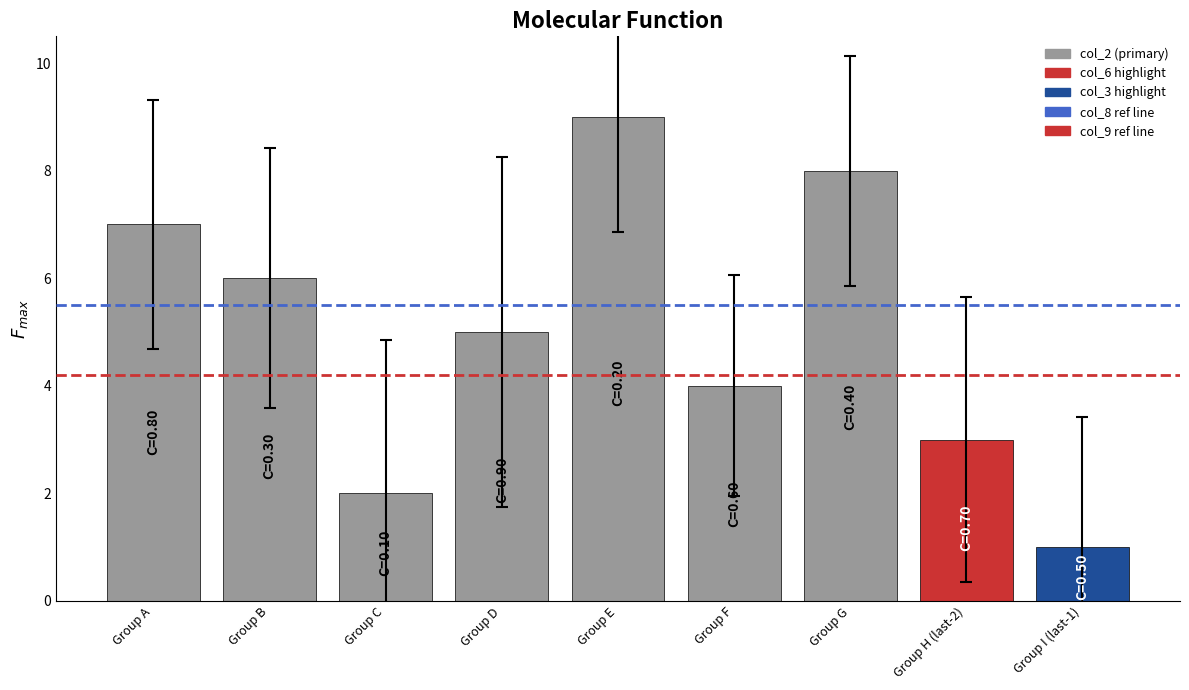

Rank the categories by value from lowest to highest.

Group I (last-1), Group C, Group H (last-2), Group F, Group D, Group B, Group A, Group G, Group E